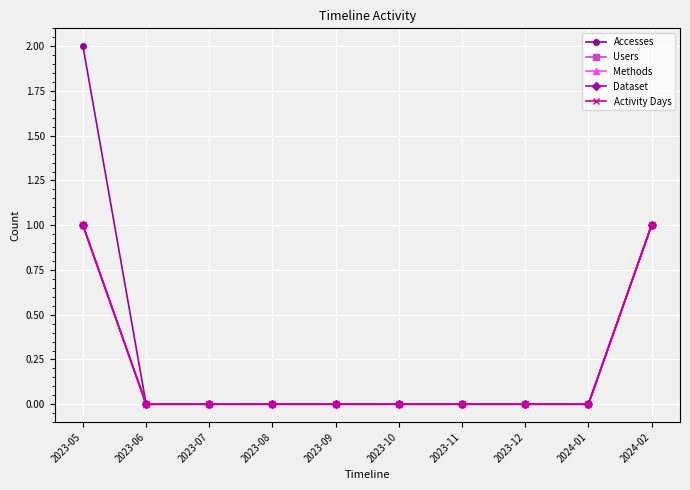

At which category is the sum across all series the highest?

2023-05